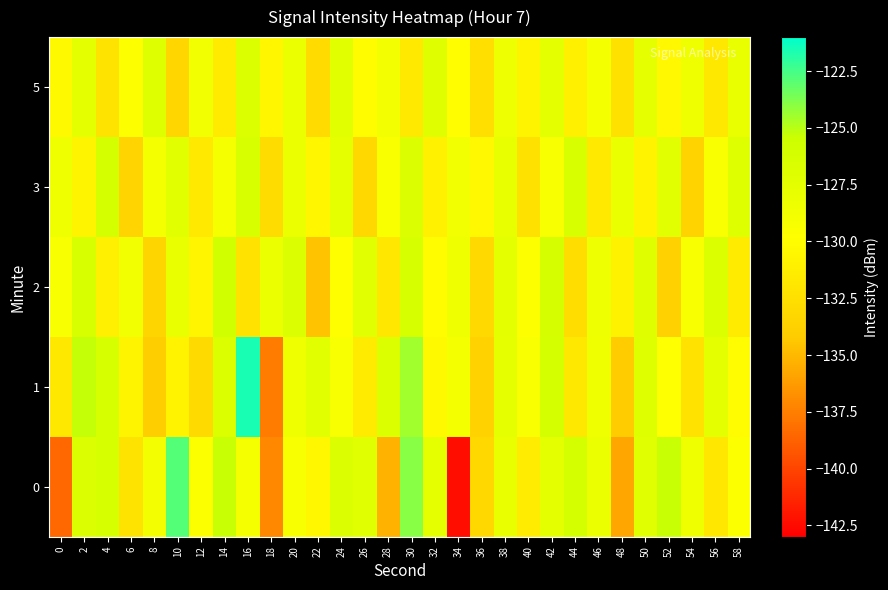

What is the total value across all series at 18?

-666.1